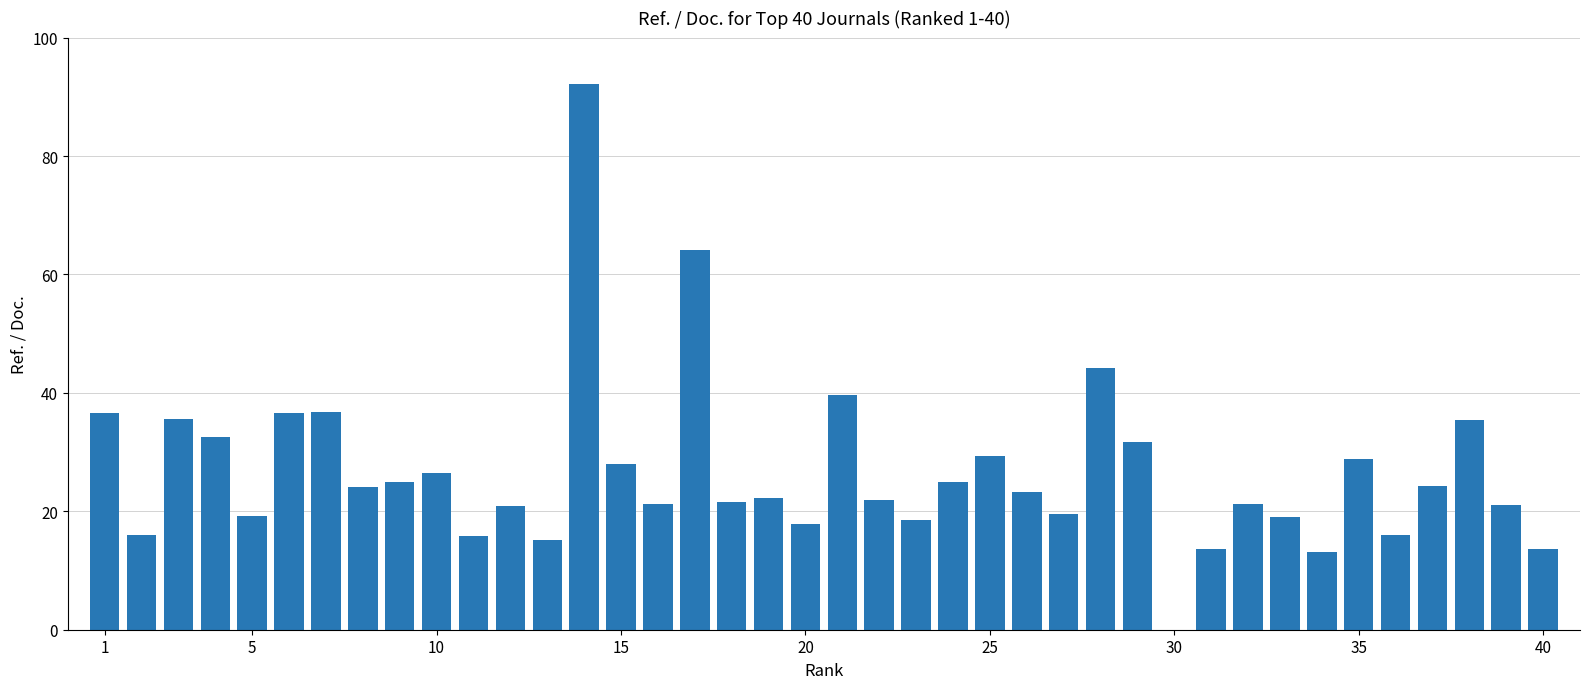

What is the sum of all values?

1066.8